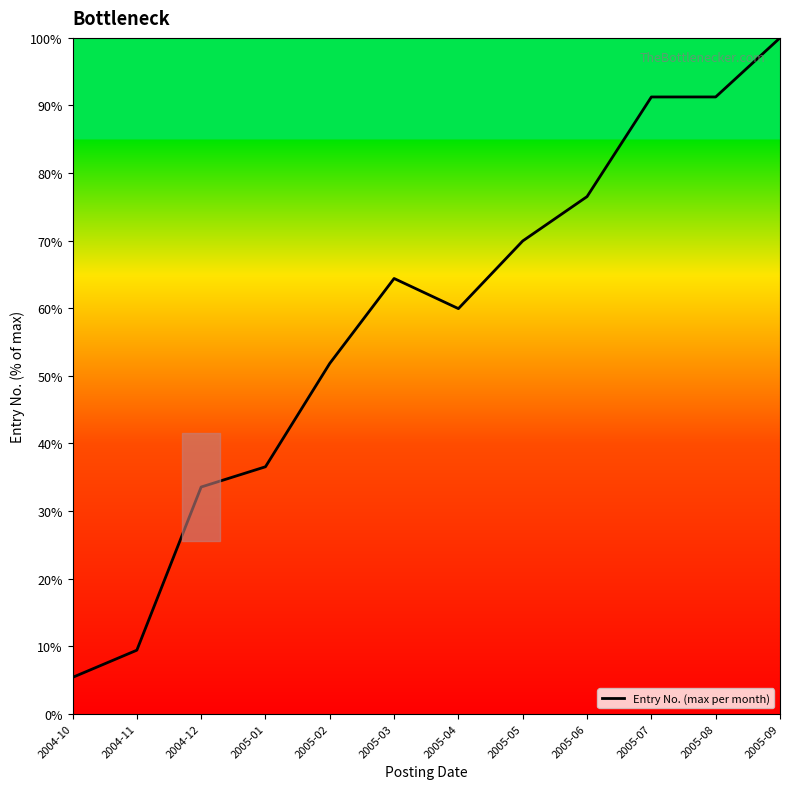

Approximately how many times larger is the value at 2005-06 compared to 2005-04?

1.3